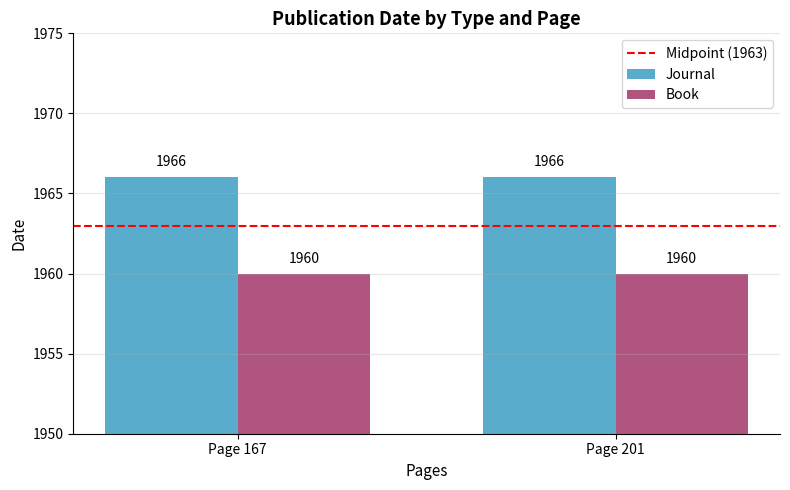

What is the spread (max minus min) of values at Page 167?

6